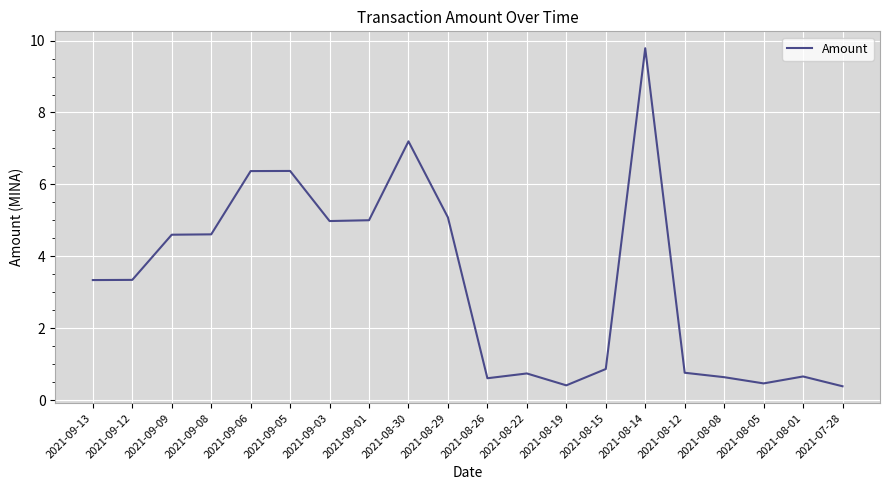

What is the approximate value at 2021-08-05?

0.5